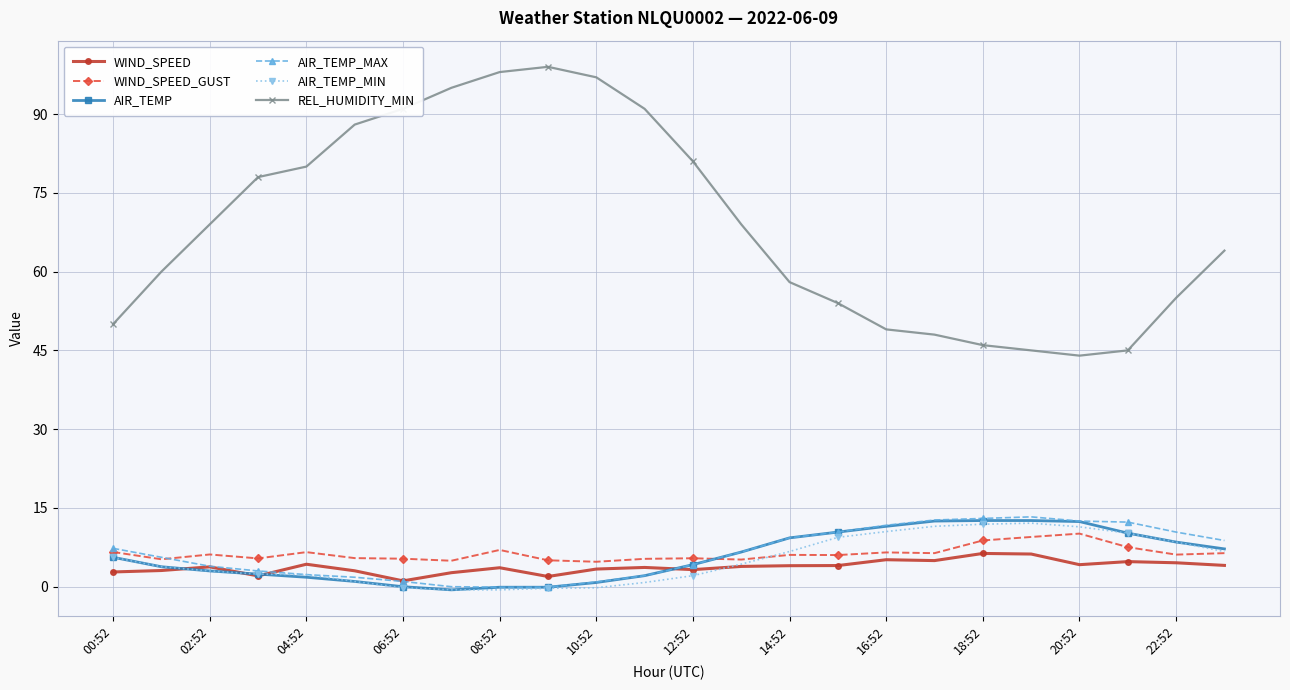

True or false: WIND_SPEED has more than 1 interior local peaks.

True